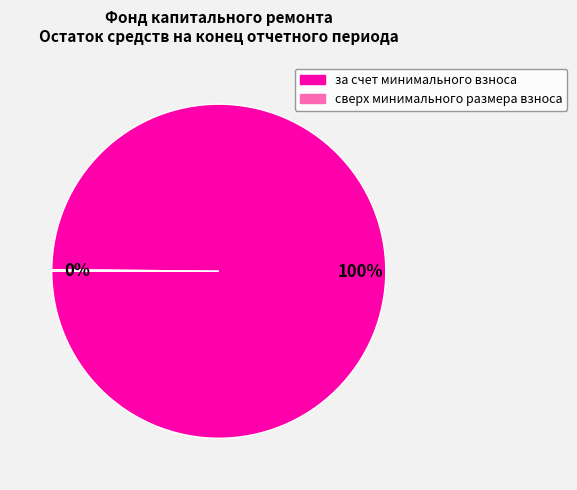

To the nearest percent, what is the average slice percentage?

50%